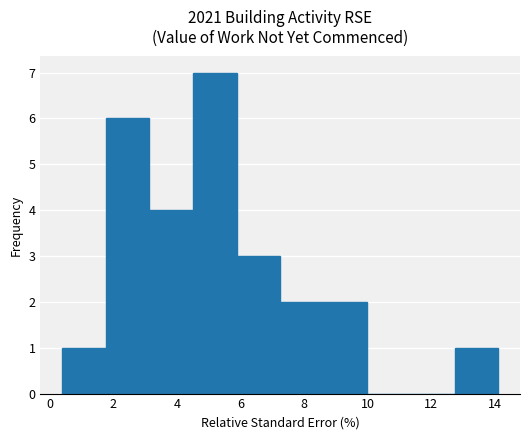

Reading left to right, list every bar in this chart as the range it spans on the x-axis followed by its height. Neither the bar edges nor the heights are printed on the chart, so give them approximately, as read against the axes.

0.4 to 1.8: 1
1.8 to 3.2: 6
3.2 to 4.6: 4
4.6 to 5.8: 7
5.8 to 7.2: 3
7.2 to 8.6: 2
8.6 to 10.0: 2
10.0 to 11.4: 0
11.4 to 12.8: 0
12.8 to 14.2: 1